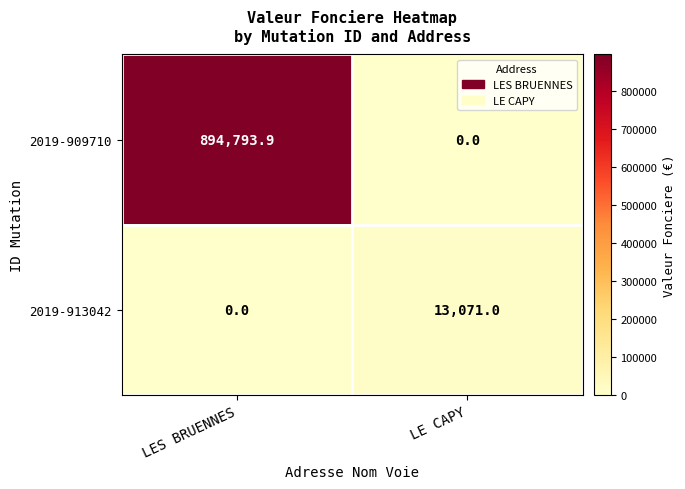

Rank the series by their maximum value, from highest to lowest.

2019-909710, 2019-913042